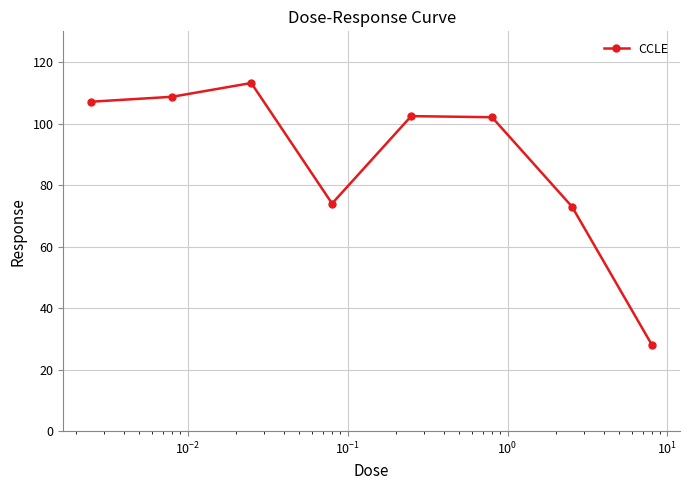

What is the value of the 2nd point from the left?

108.7